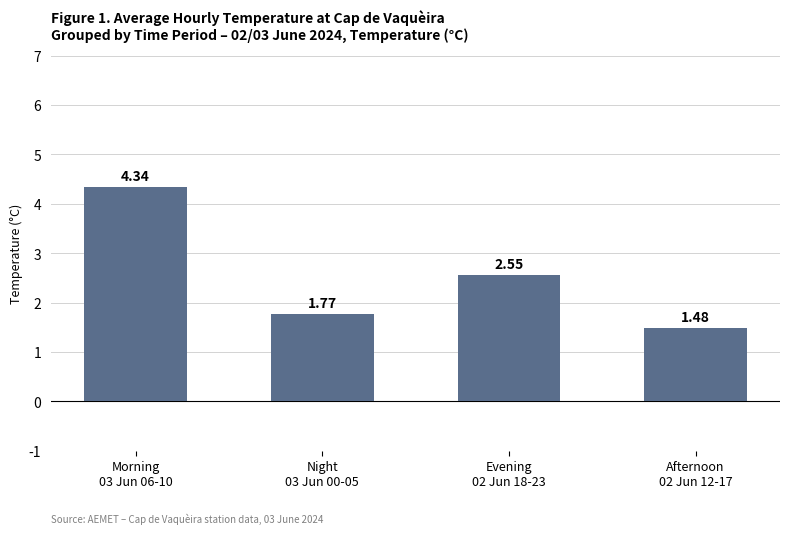

Rank the categories by value from highest to lowest.

Morning
03 Jun 06-10, Evening
02 Jun 18-23, Night
03 Jun 00-05, Afternoon
02 Jun 12-17